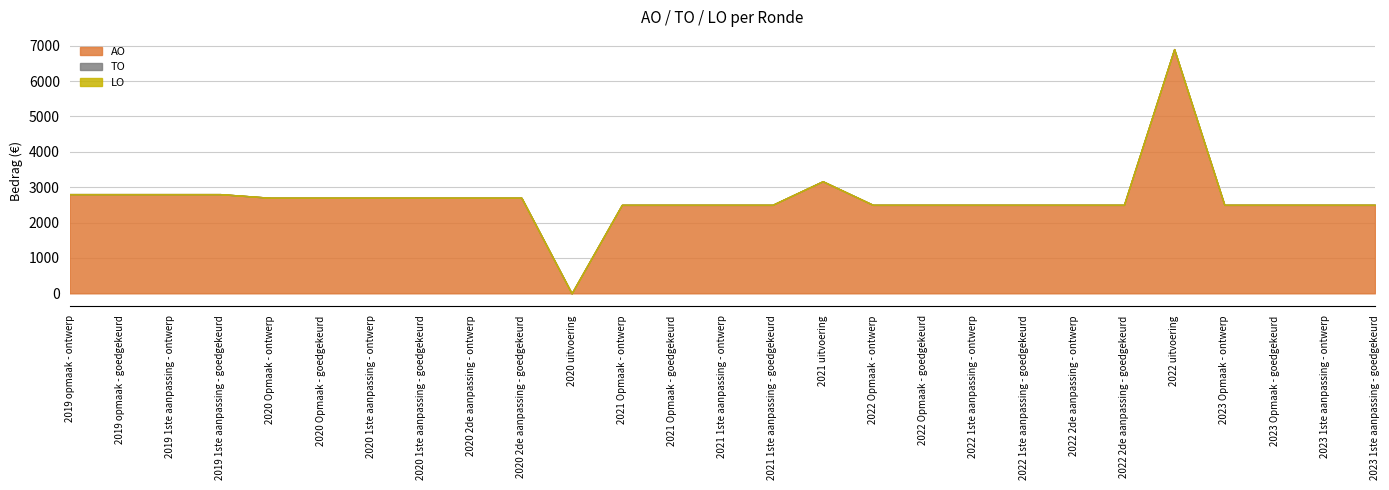

What is the value of the AO point at the 4th from the left?

2803